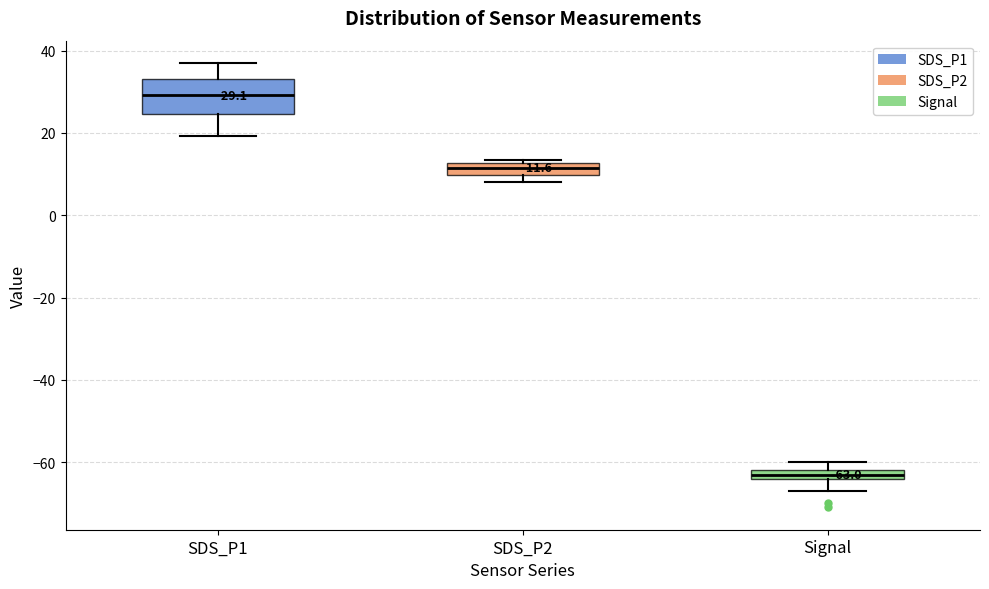

Which box's median line is the highest?

SDS_P1